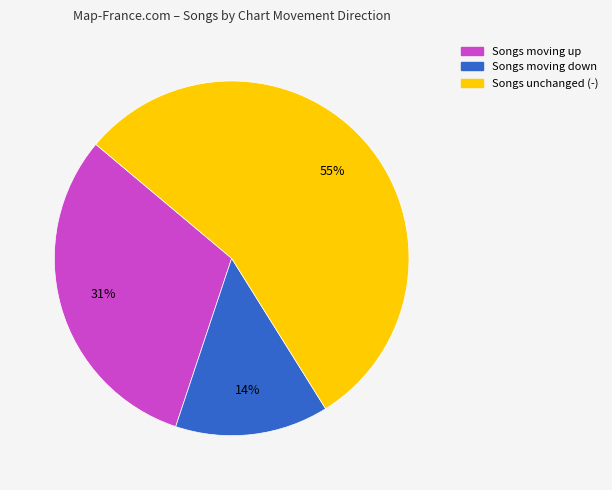

Rank the categories by value from lowest to highest.

Songs moving down, Songs moving up, Songs unchanged (-)